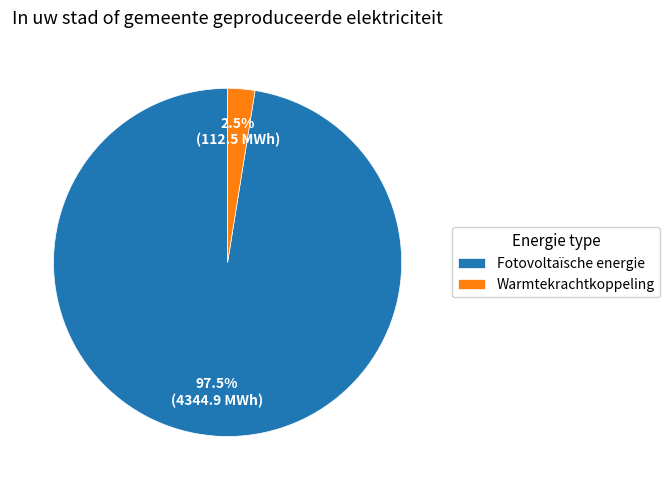

Rank the categories by value from lowest to highest.

Warmtekrachtkoppeling, Fotovoltaïsche energie